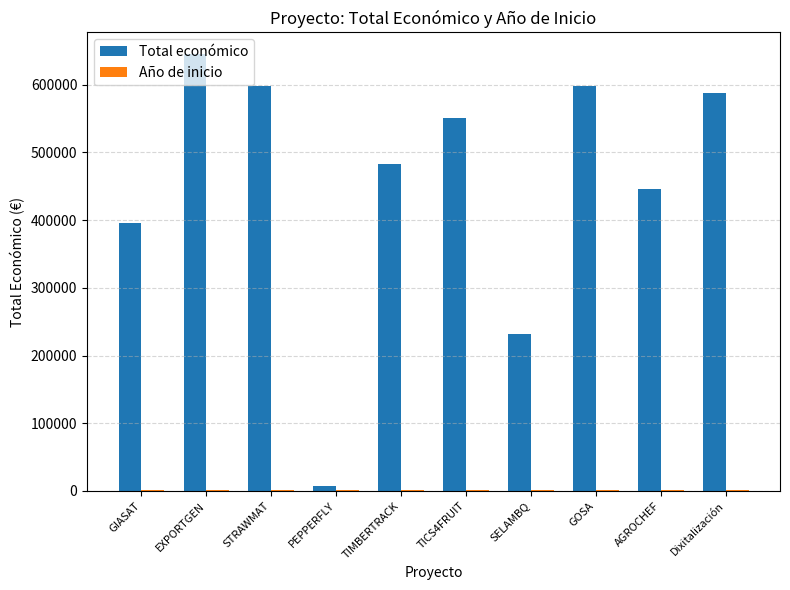

What is the sum of all Total económico values?

4544316